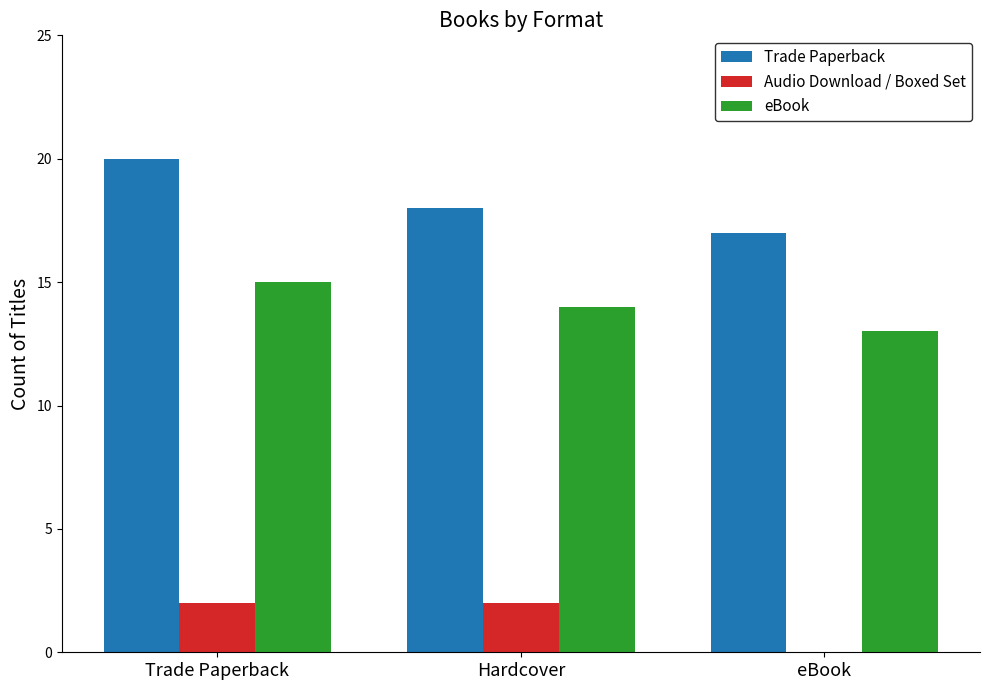

What is the average value of the eBook series?

14